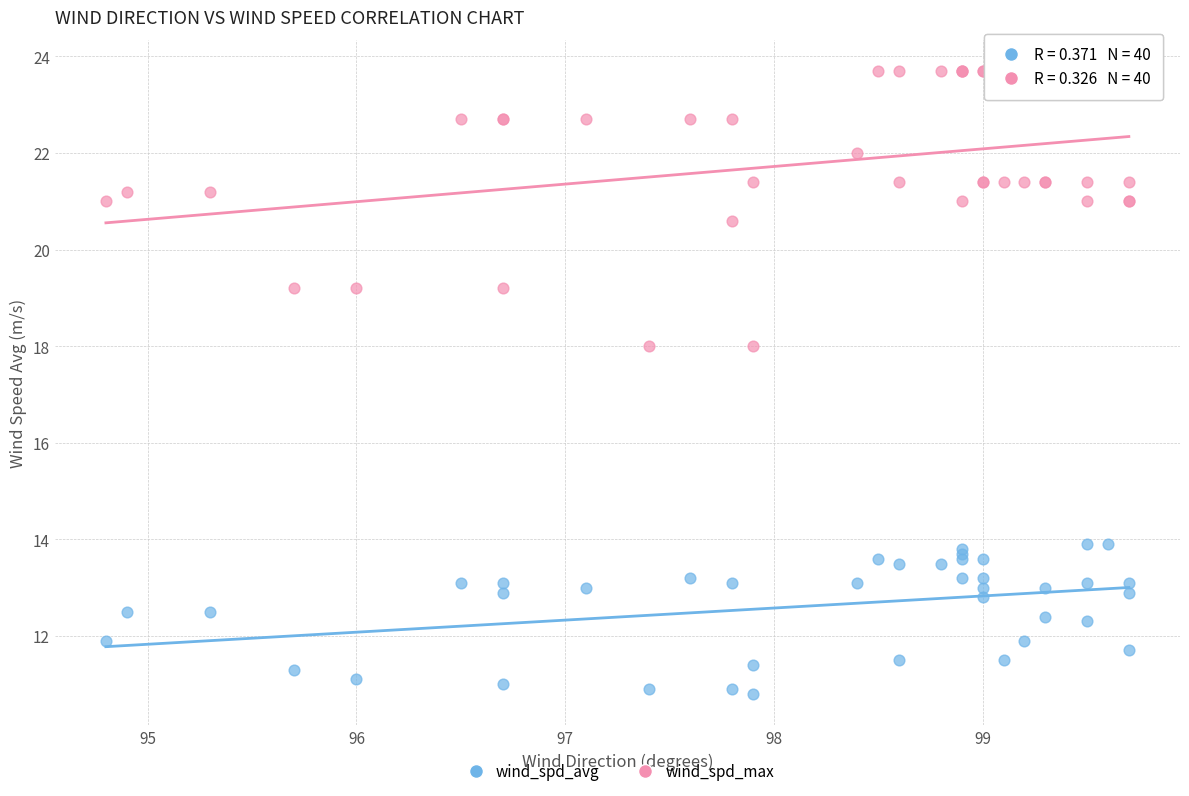

In the wind_spd_max series, what Y value is closest to 20?

20.6